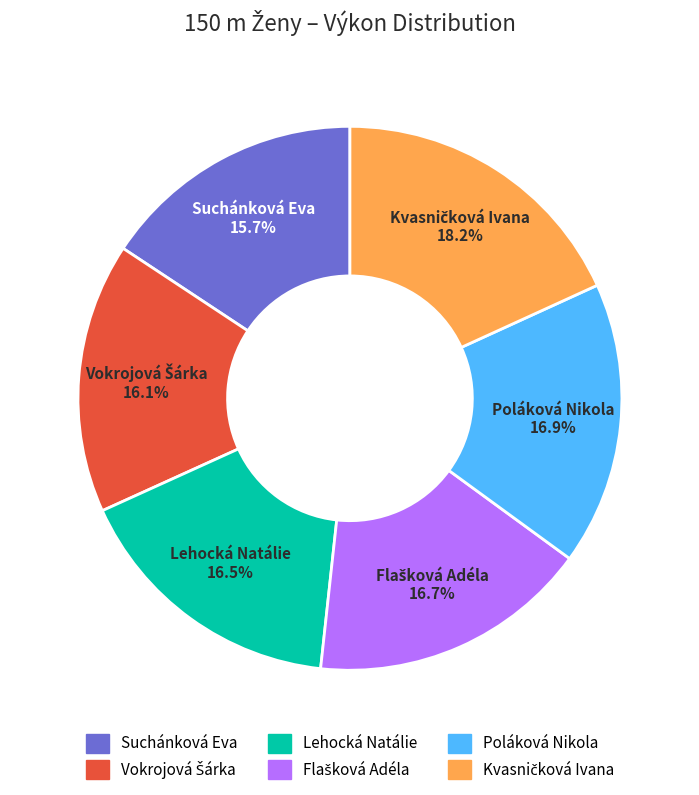

Is the sum of Suchánková Eva and Poláková Nikola greater than half?

No